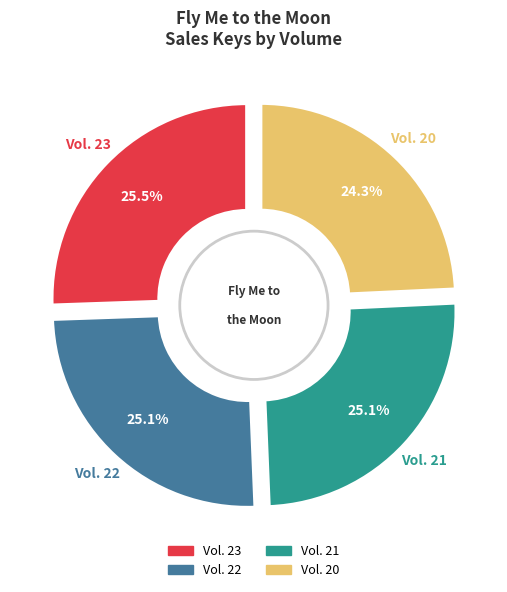

True or false: Vol. 23 accounts for 26% of the total.

True